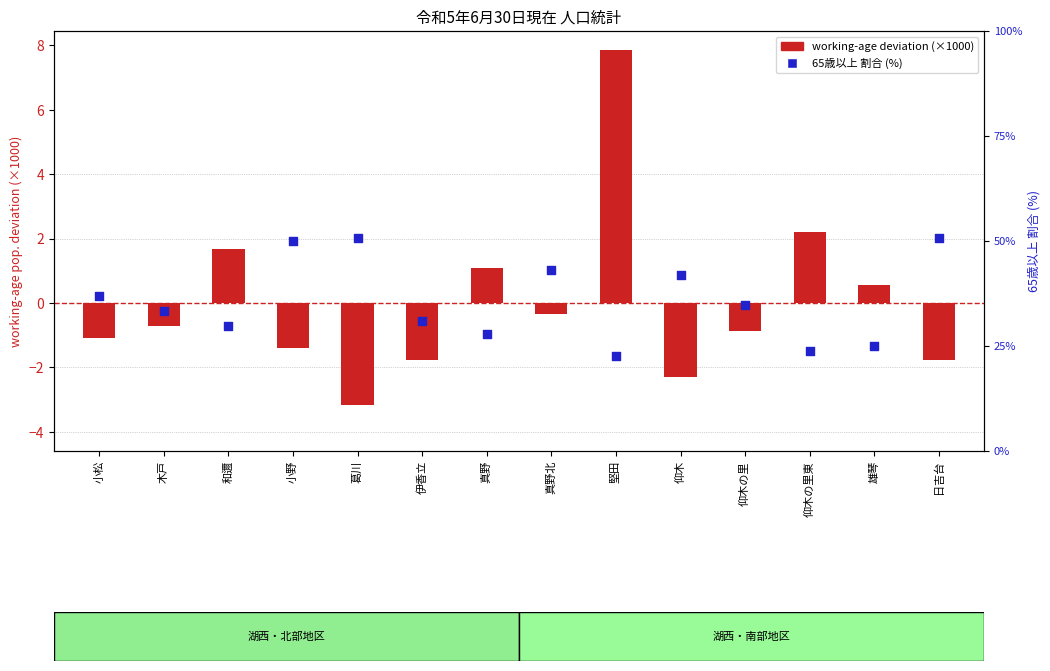

Which series reaches the maximum Y coordinate?

65歳以上 割合 (%)